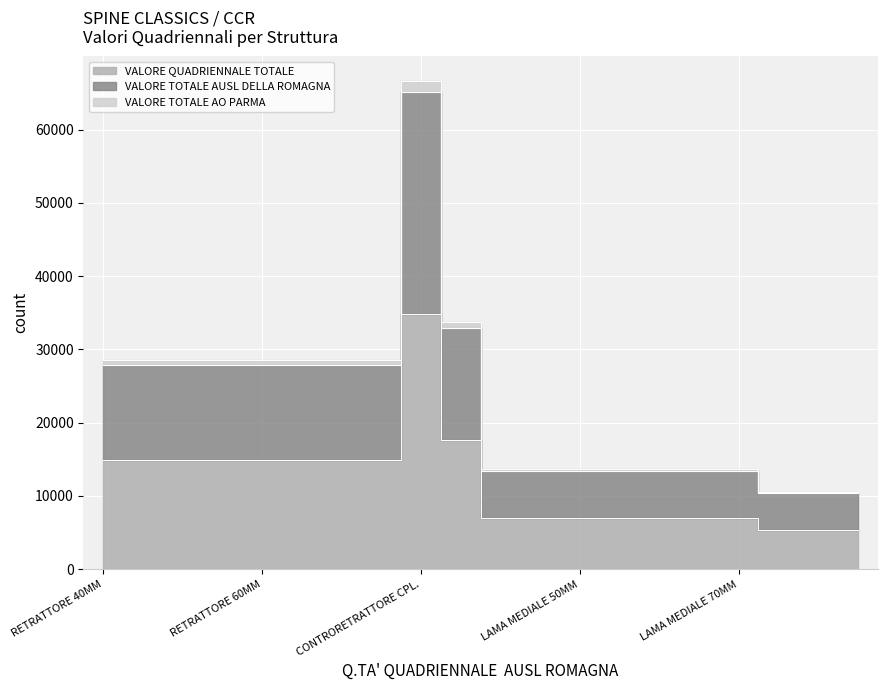

True or false: VALORE TOTALE AO PARMA and VALORE QUADRIENNALE TOTALE intersect in this chart.

False